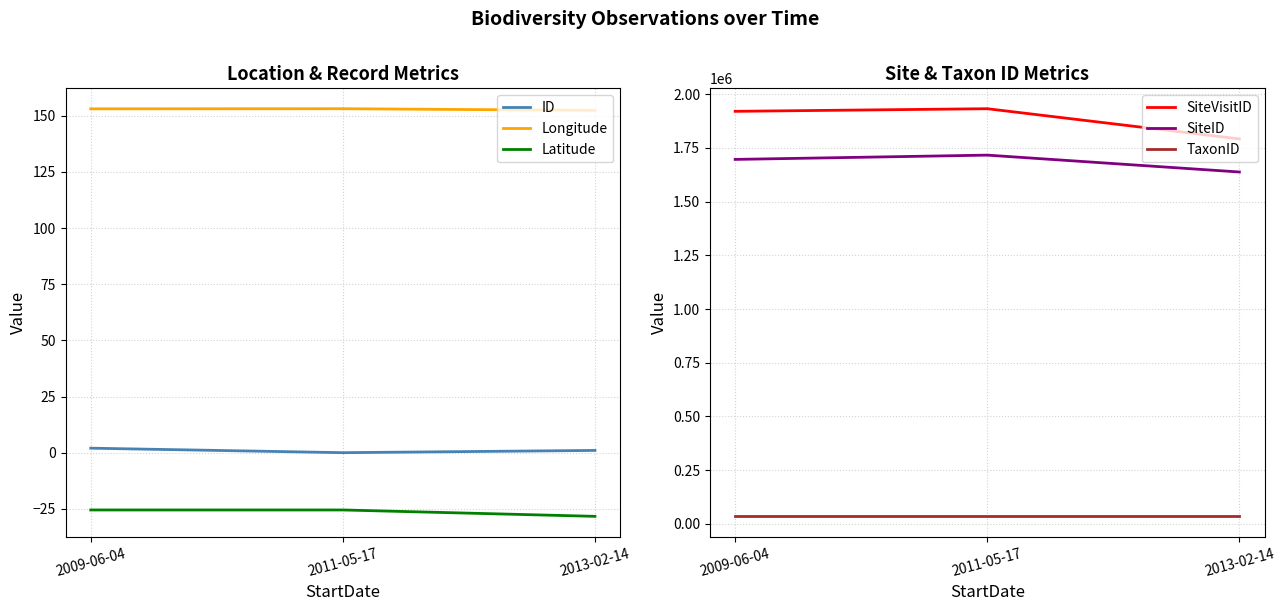

What is the smallest value displayed?

-28.3